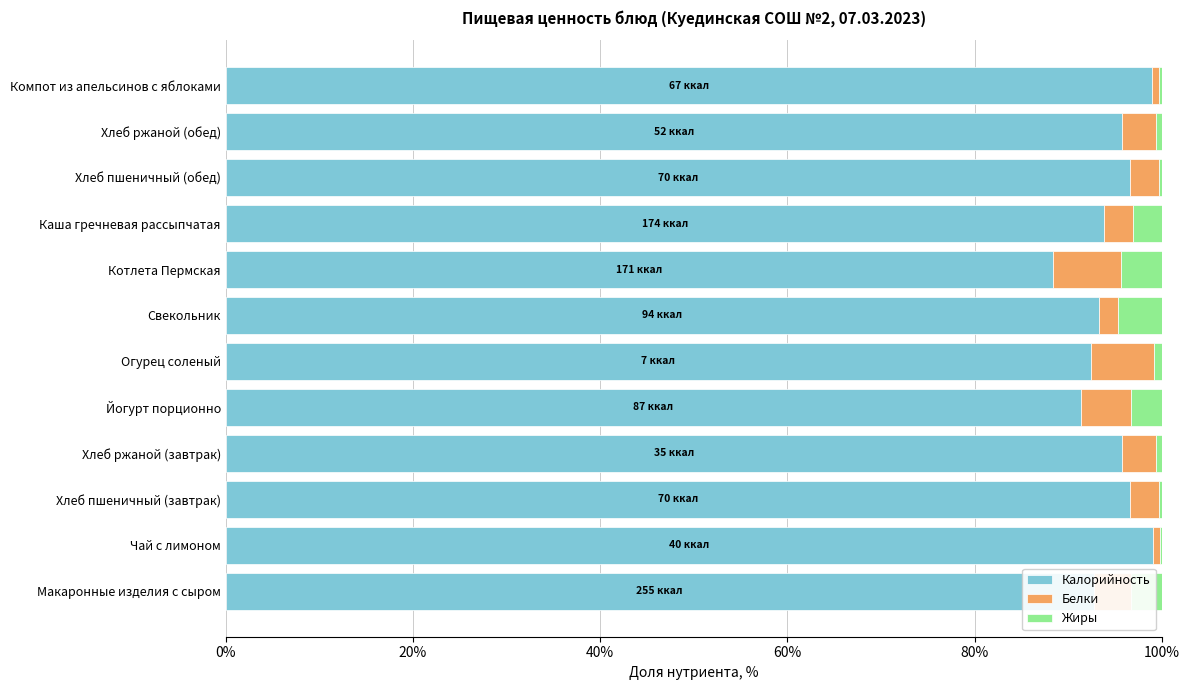

True or false: Калорийность has a value of 93.8 at Каша гречневая рассыпчатая.

True